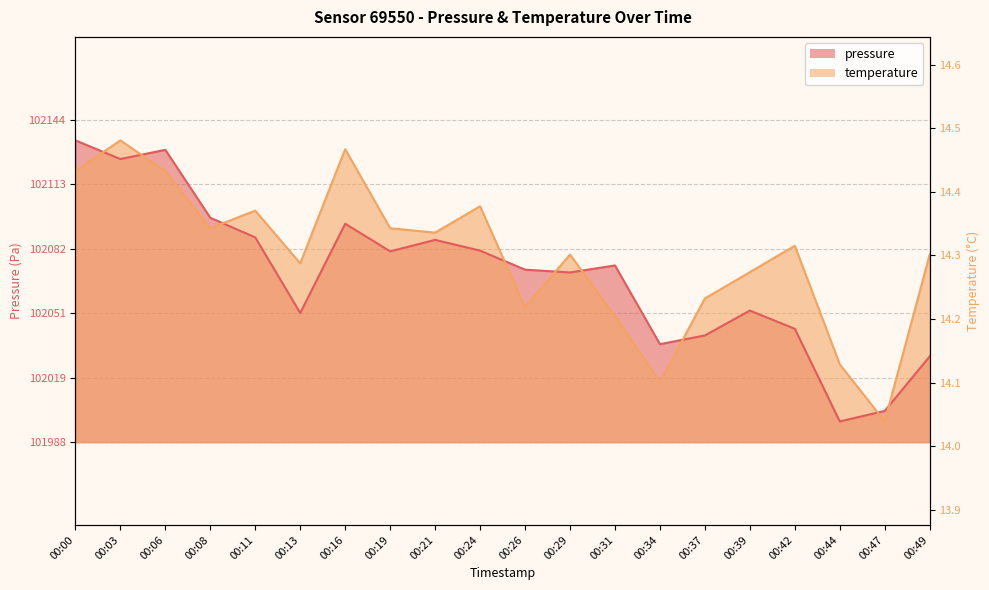

What is the sum of the temperature values at 00:21 and 00:19?

204182.2